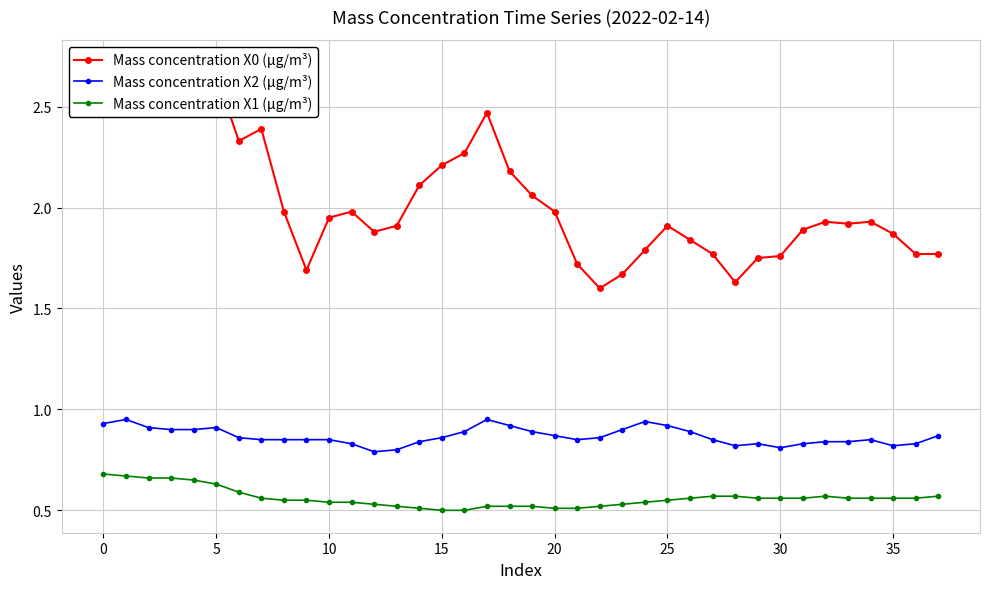

What is the spread (max minus min) of values at 36?

1.2